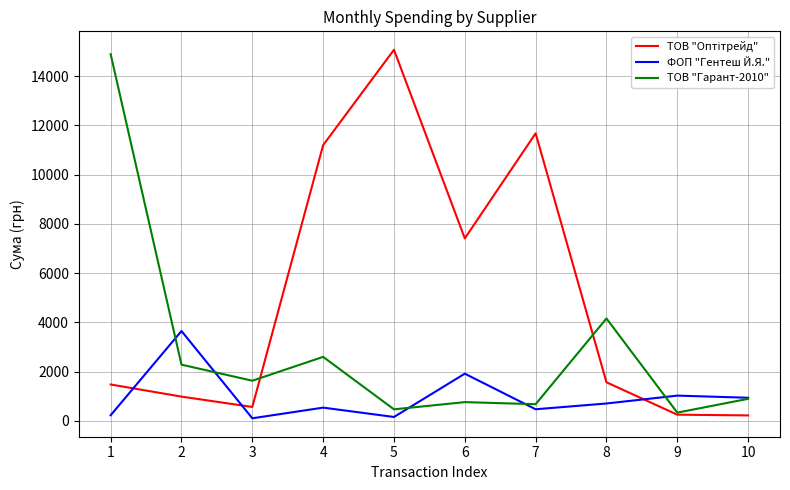

What is the sum of all ФОП "Гентеш Й.Я." values?

9699